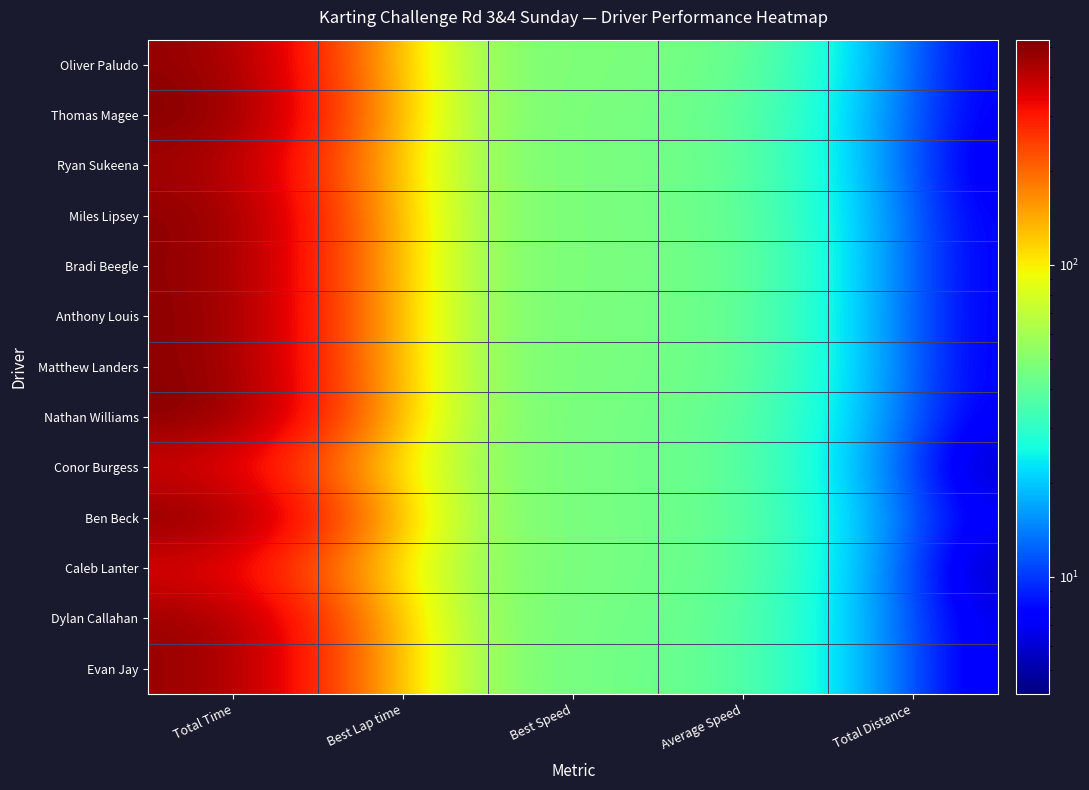

List the series in order of their peak value, lowest first.

Caleb Lanter, Conor Burgess, Ryan Sukeena, Evan Jay, Dylan Callahan, Oliver Paludo, Bradi Beegle, Matthew Landers, Anthony Louis, Miles Lipsey, Ben Beck, Nathan Williams, Thomas Magee